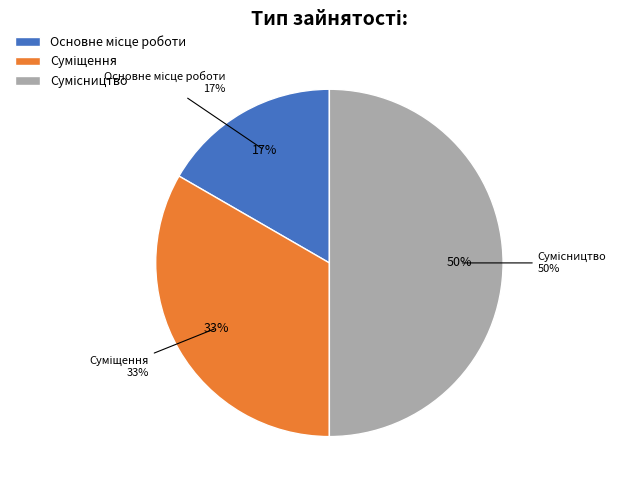

Count the number of slices in the pie.

3